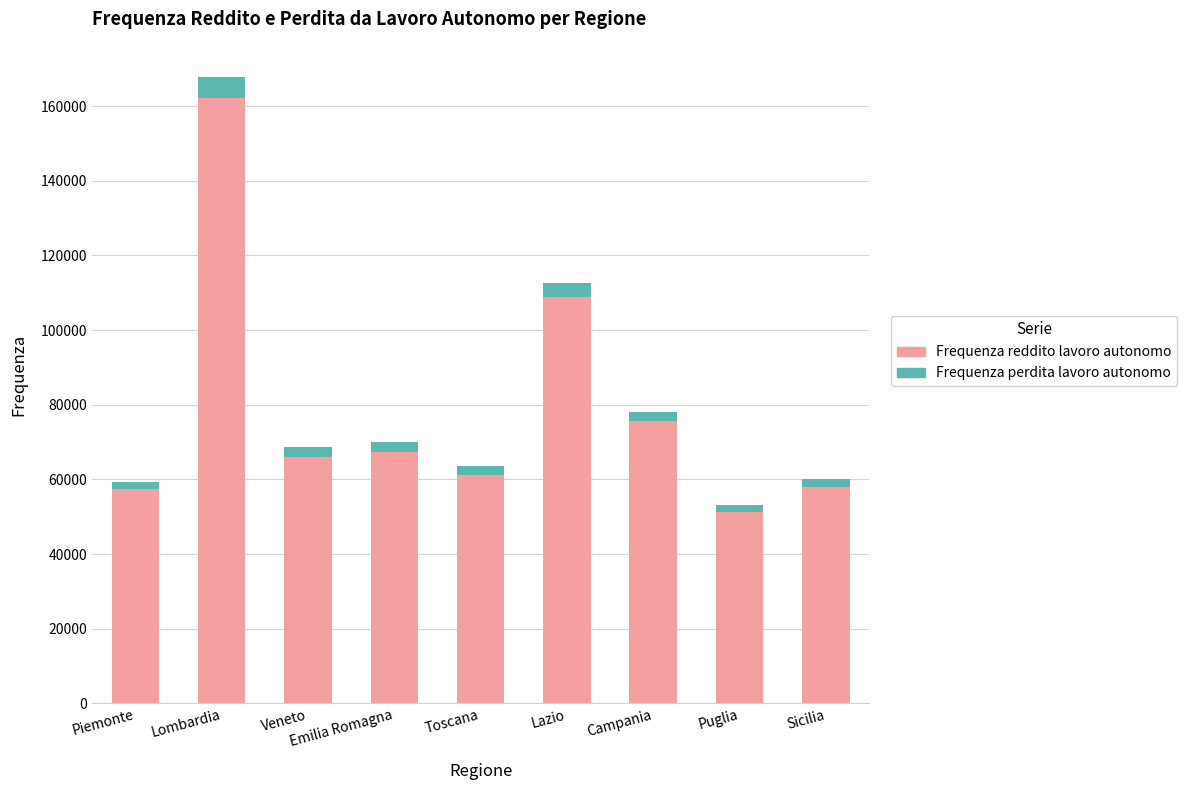

The value of Frequenza reddito lavoro autonomo at Piemonte is 57428. True or false?

True